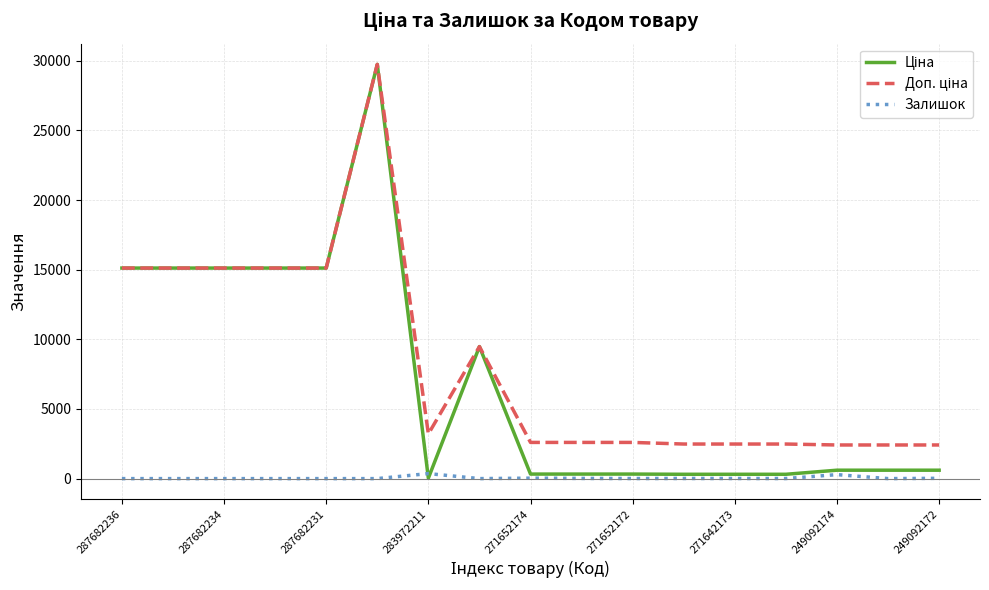

What is the average value of the Доп. ціна series?

8265.8